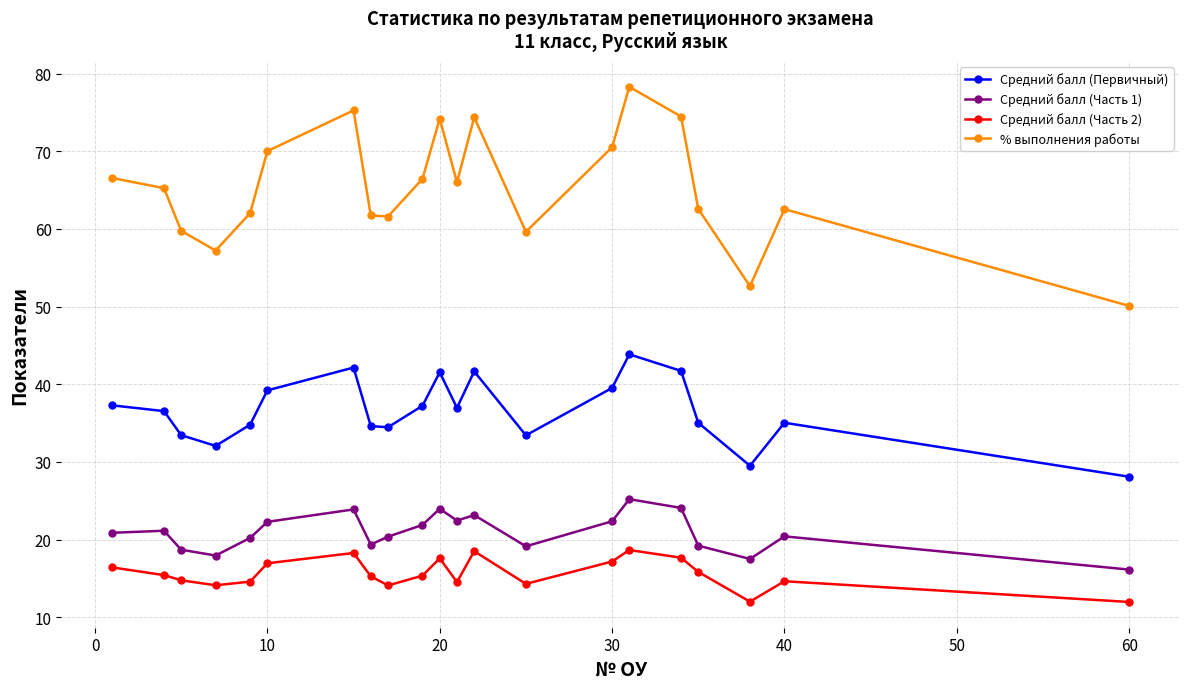

True or false: Средний балл (Часть 1) and Средний балл (Первичный) intersect in this chart.

False